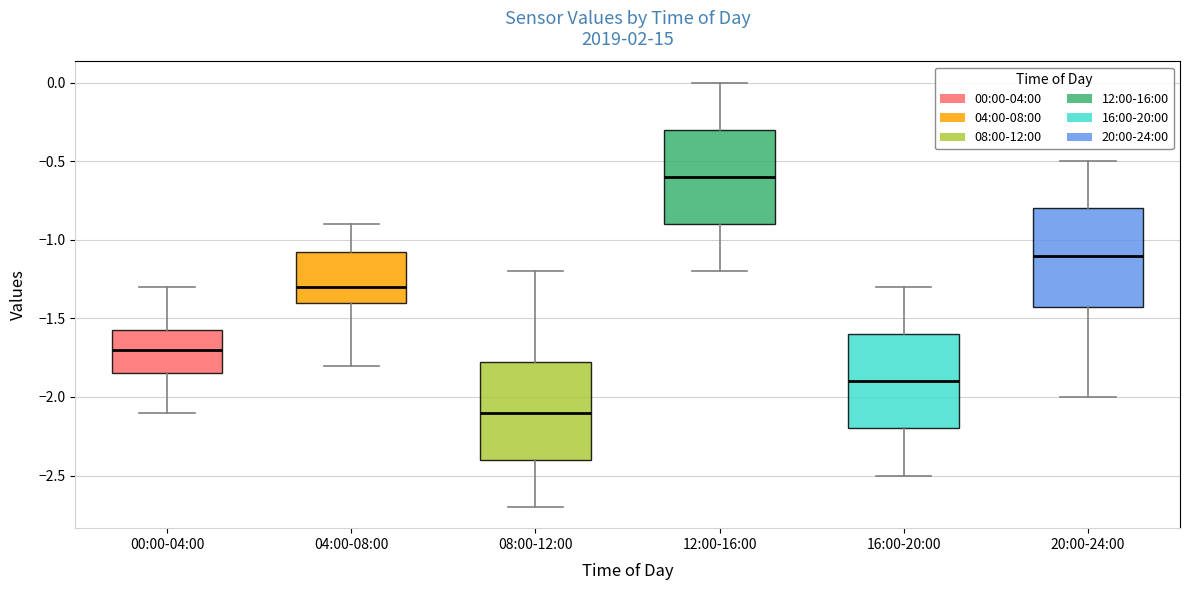

Reading left to right, transcribe this box plot: for each box, give where its median line is, the range the box spans, and where its two whiskers end, as read against the y-axis. The values are not printed on the chart, so give them approximately, as read against the axis.

00:00-04:00: median -1.70, box -1.85 to -1.55, whiskers -2.10 to -1.30
04:00-08:00: median -1.30, box -1.40 to -1.05, whiskers -1.80 to -0.90
08:00-12:00: median -2.10, box -2.40 to -1.75, whiskers -2.70 to -1.20
12:00-16:00: median -0.60, box -0.90 to -0.30, whiskers -1.20 to 0.00
16:00-20:00: median -1.90, box -2.20 to -1.60, whiskers -2.50 to -1.30
20:00-24:00: median -1.10, box -1.40 to -0.80, whiskers -2.00 to -0.50